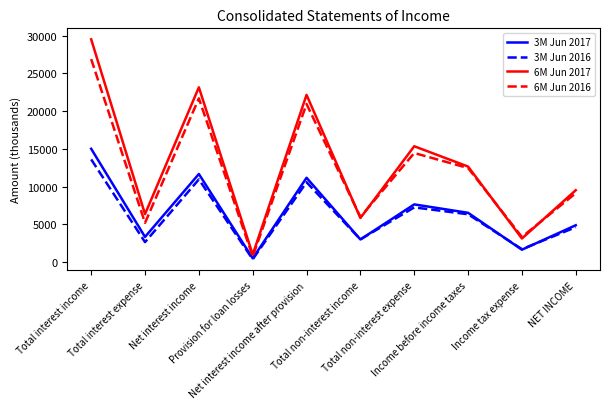

Does the chart display data point markers on the line(s)?

No